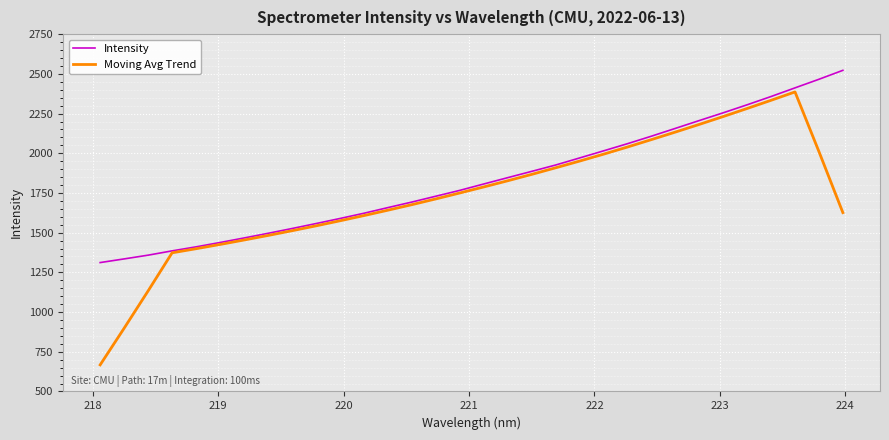

Which series has the largest total across all categories?

Intensity